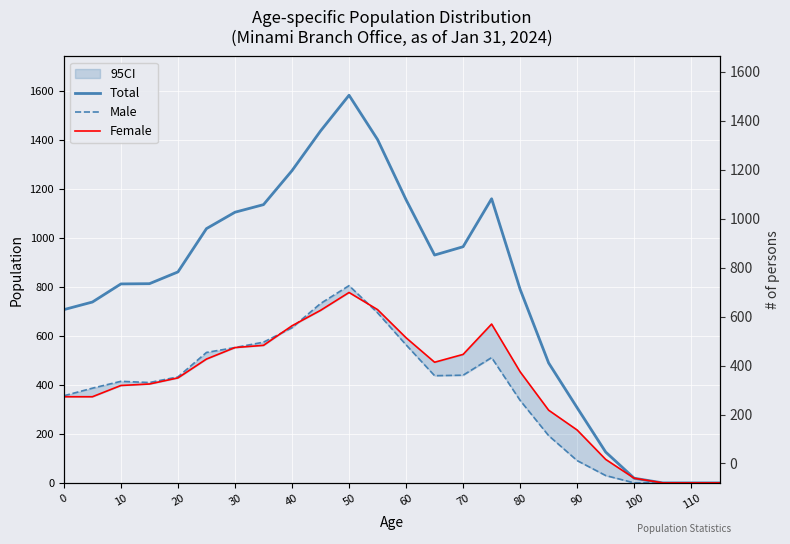

Which series changed the most between 120 and 20?

Total